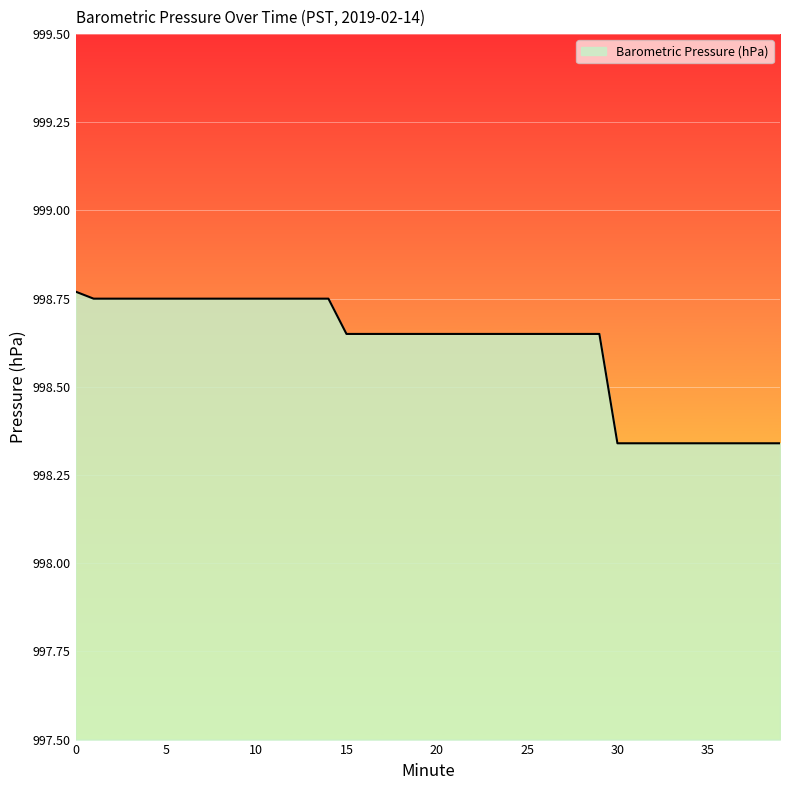

What is the difference between the maximum and minimum values?

0.4